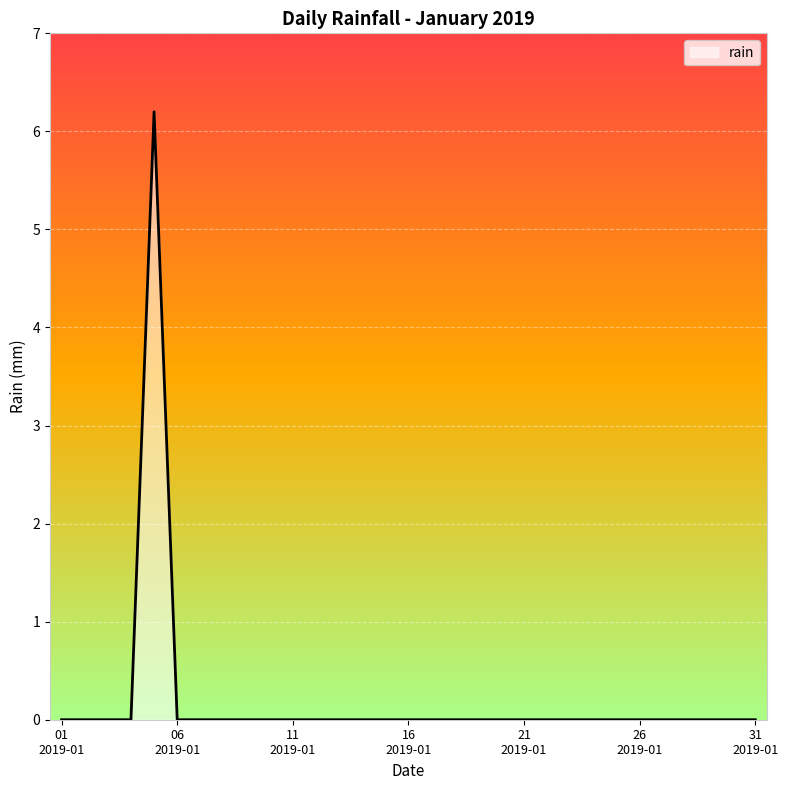

What is the maximum value shown in the chart?

6.2